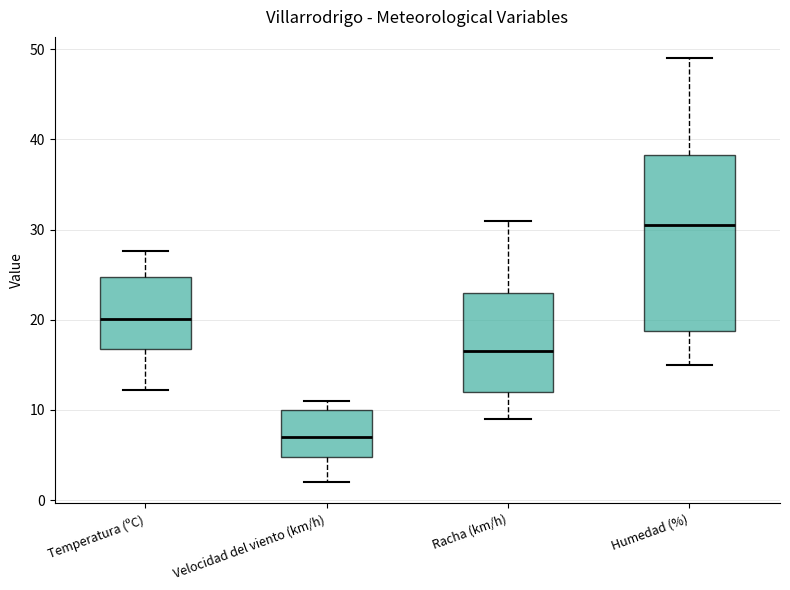

Reading left to right, transcribe this box plot: for each box, give where its median line is, the range the box spans, and where its two whiskers end, as read against the y-axis. The values are not printed on the chart, so give them approximately, as read against the axis.

Temperatura (ºC): median 20, box 17 to 25, whiskers 12 to 28
Velocidad del viento (km/h): median 7, box 5 to 10, whiskers 2 to 11
Racha (km/h): median 17, box 12 to 23, whiskers 9 to 31
Humedad (%): median 31, box 19 to 38, whiskers 15 to 49